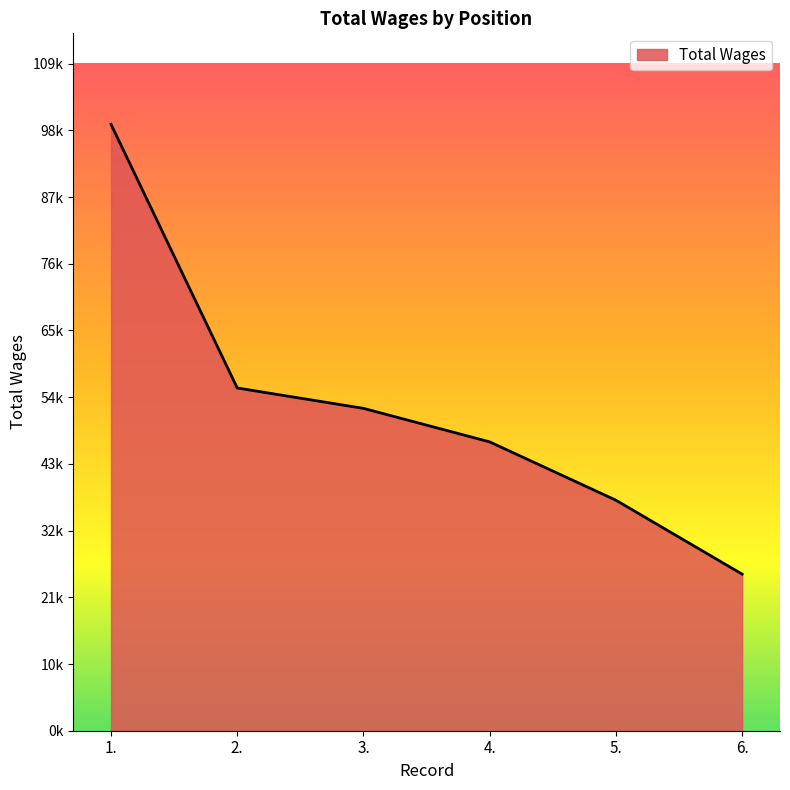

At which label does the data first exceed 52827?

1.